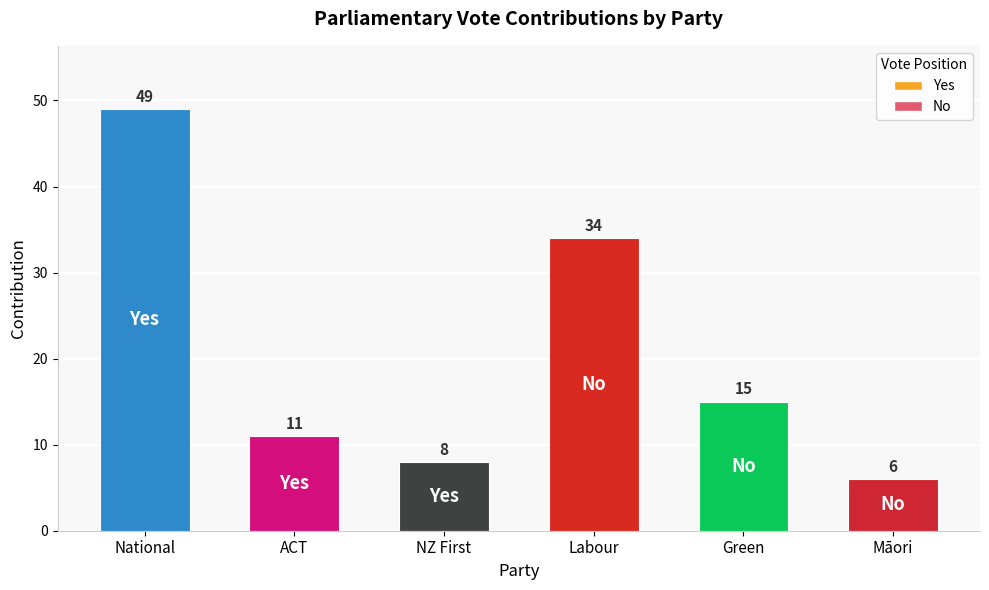

What is the value of the 1st bar from the left?

49